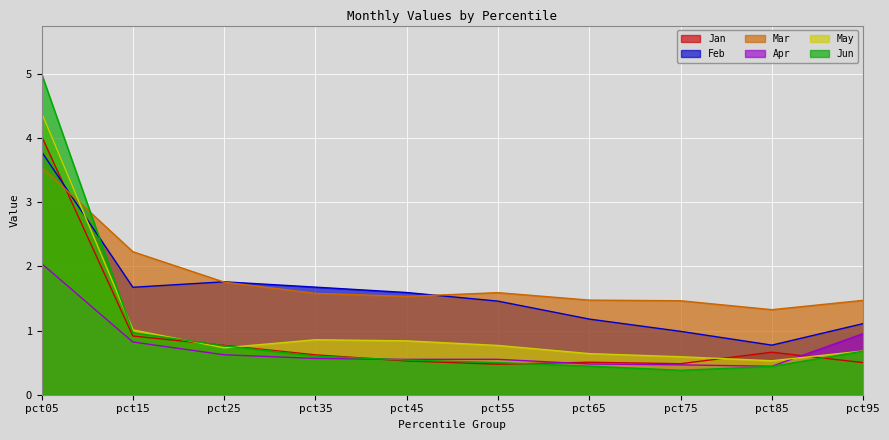

Where is the first local minimum for Mar?

pct45